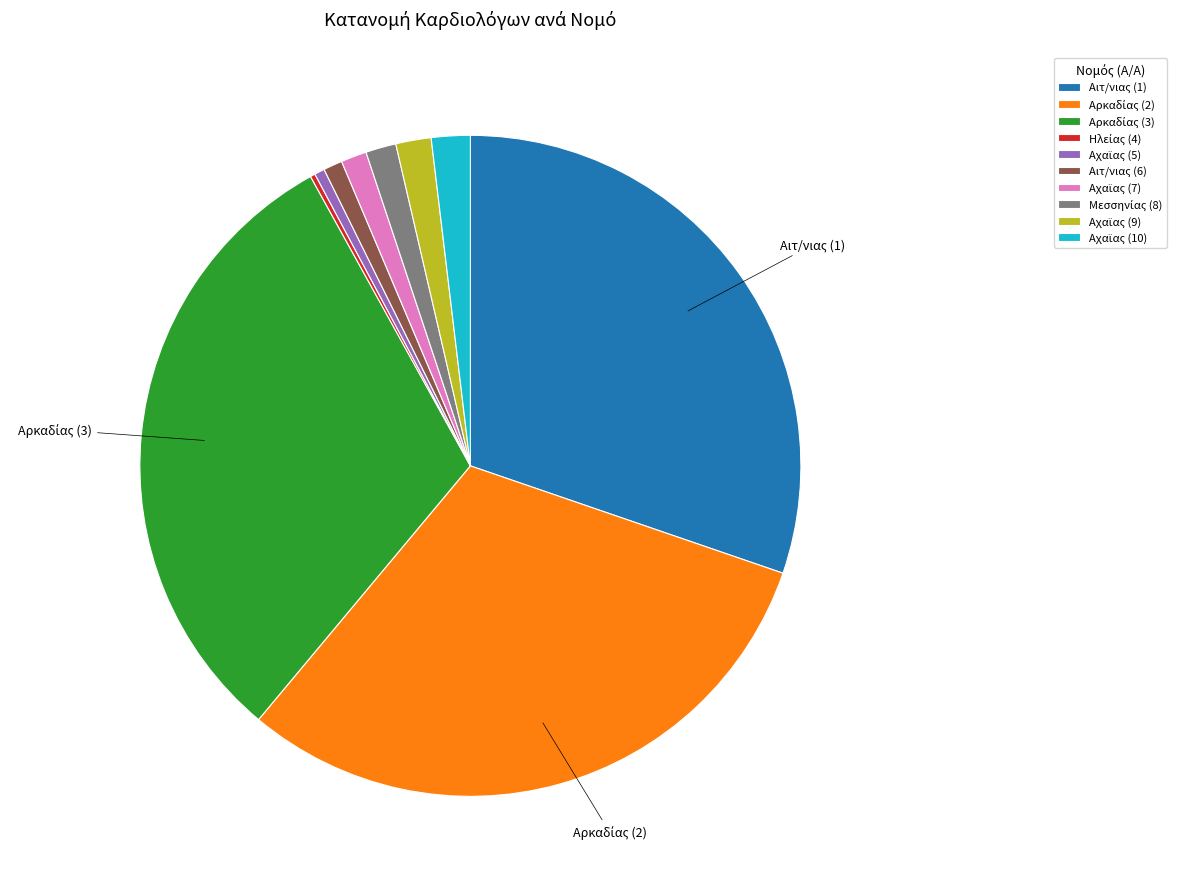

Between Αιτ/νιας (6) and Αιτ/νιας (1), which is larger?

Αιτ/νιας (1)